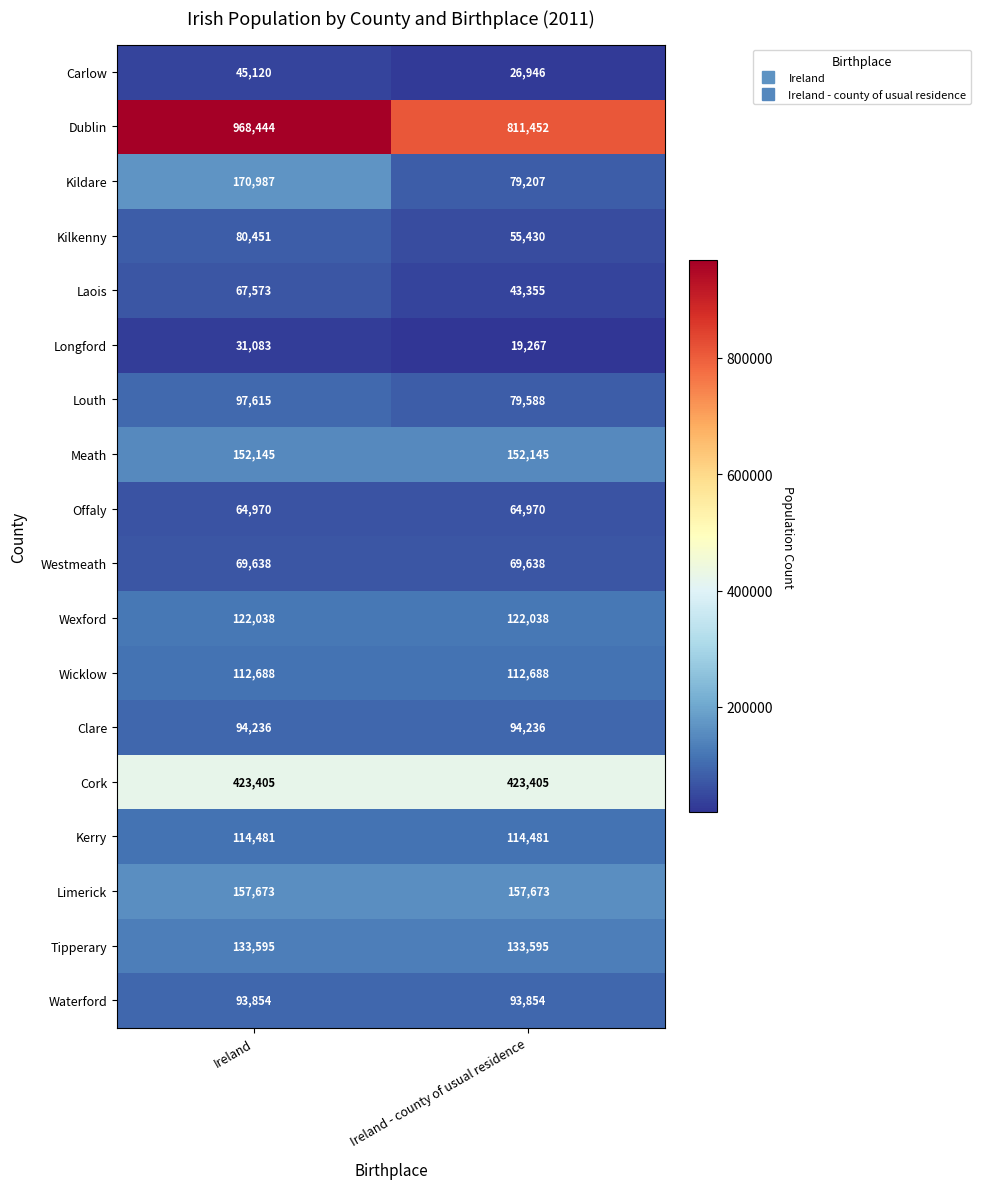

Which series changed the most between Ireland and Ireland - county of usual residence?

Dublin